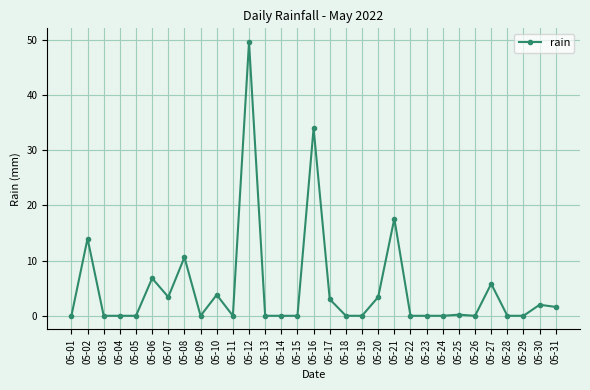

What is the maximum value shown in the chart?

49.6